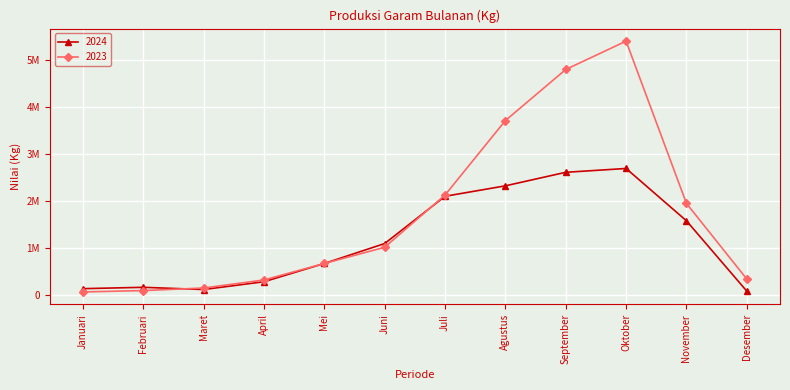

Reading left to right, what are all the values shown in this chart?

2024: 139500	168365	121196	287081	675904	1100328	2106882	2329443	2617672	2699116	1584794	86195
2023: 69868	98857	153184	324967	676073	1020842	2133026	3719334	4807170	5410959	1954926	344254